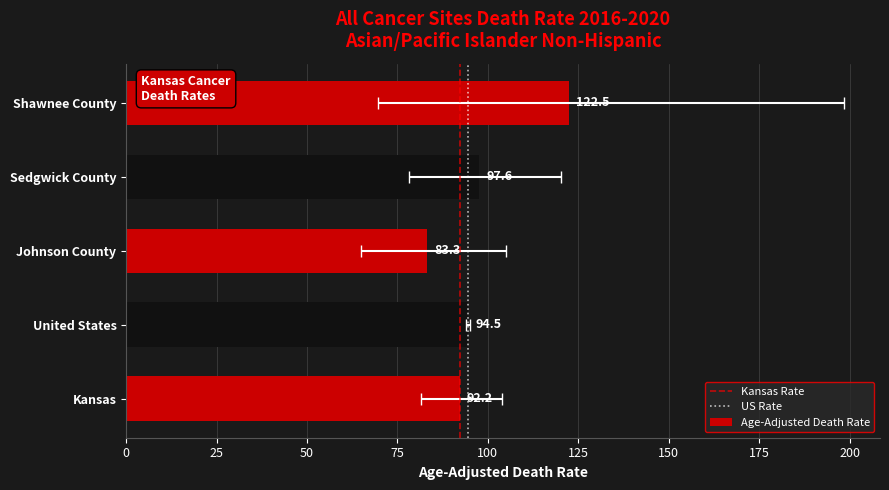

Between Johnson County and Sedgwick County, which is larger?

Sedgwick County